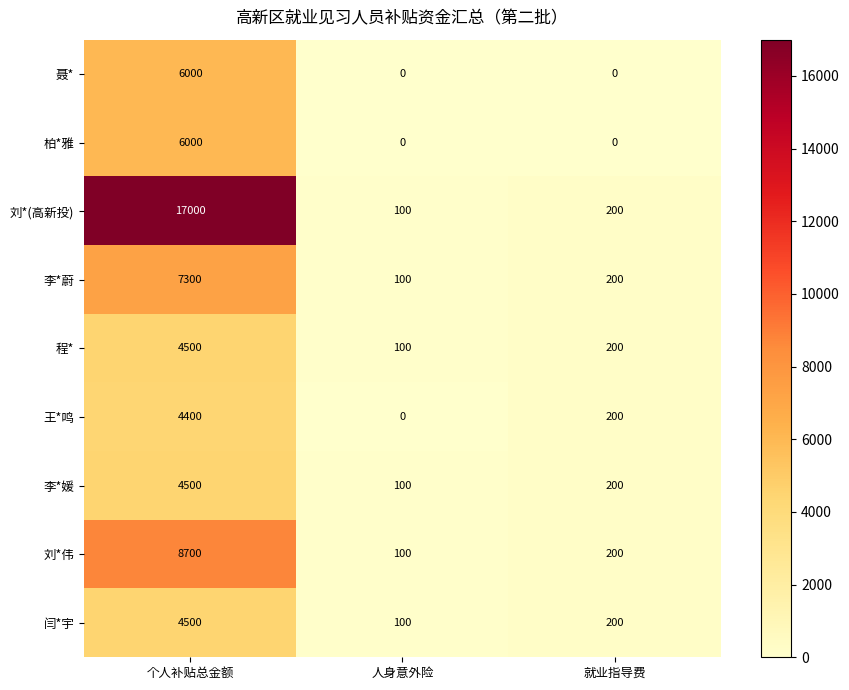

At which label does 李*蔚 first exceed 200?

个人补贴总金额